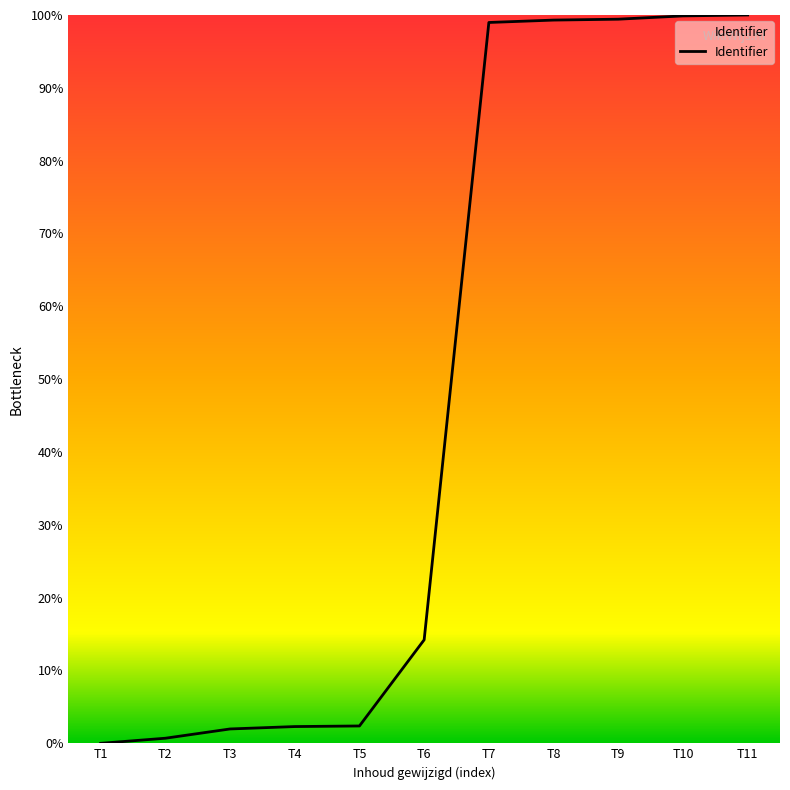

The chart shows a value of 52.2 at T9. True or false?

False